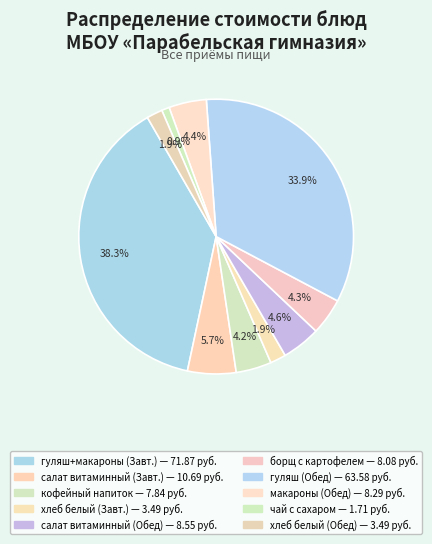

Which category has the smallest portion of the pie?

чай с сахаром